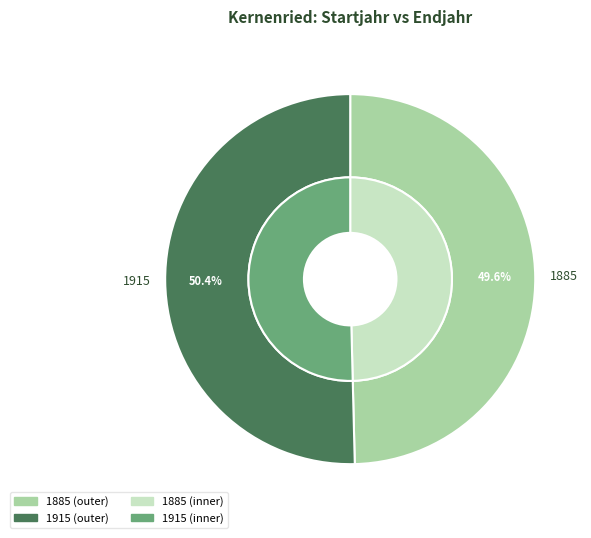

Is 1915 the majority of the pie?

Yes